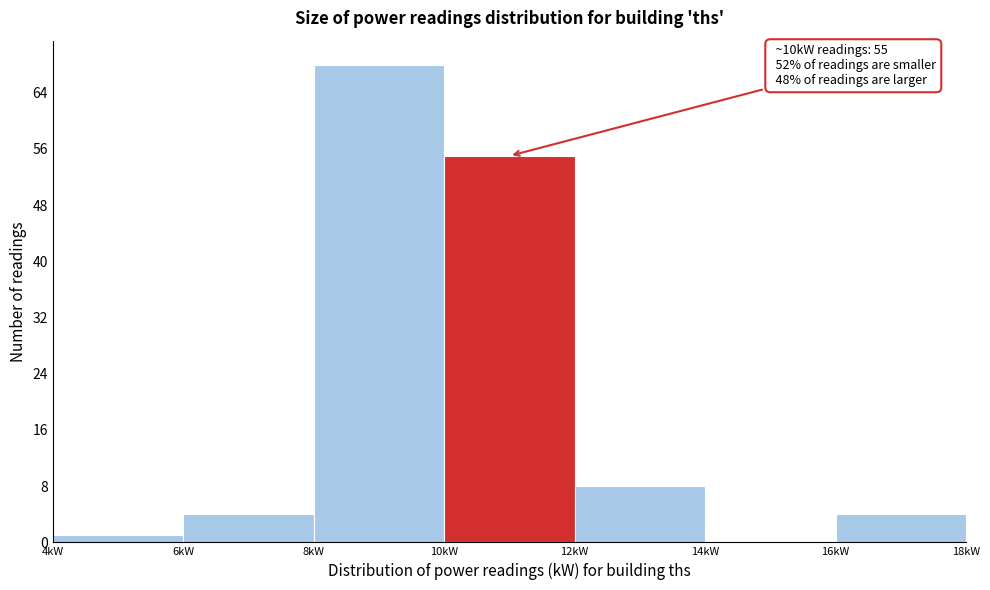

Over which range of the x-axis is the bar tallest?

8 to 10